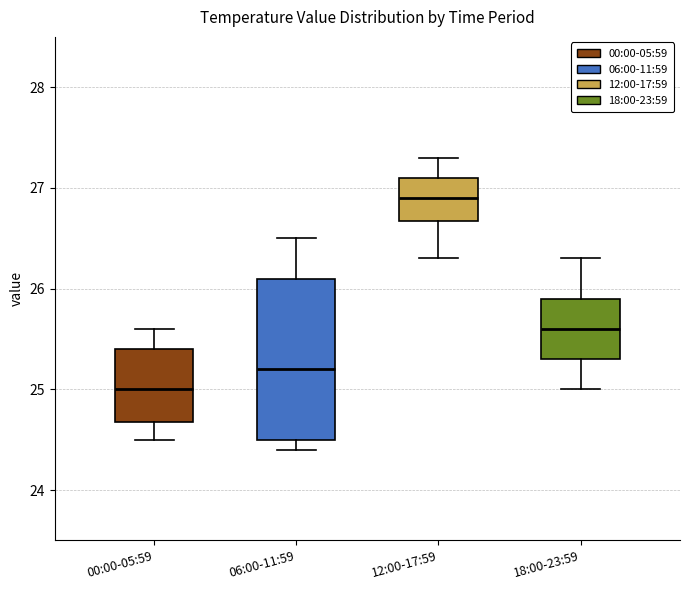

Where is the lower edge of the box for 00:00-05:59 on the y-axis? The values are not printed on the chart, so give them approximately, as read against the axis.

24.7